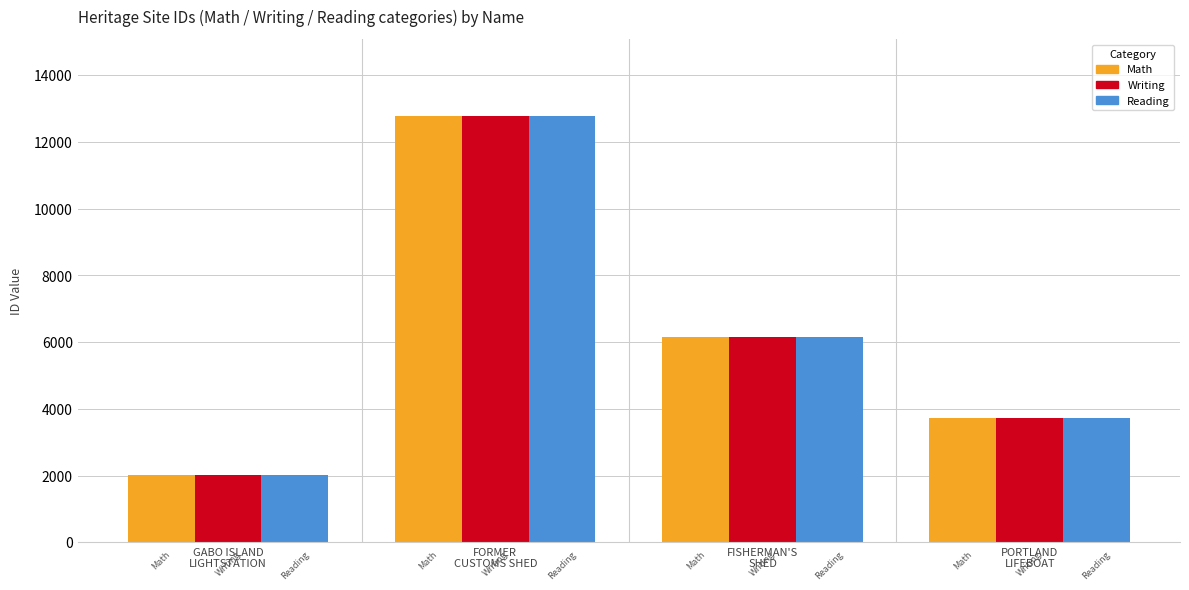

How many data points does each series have?

4